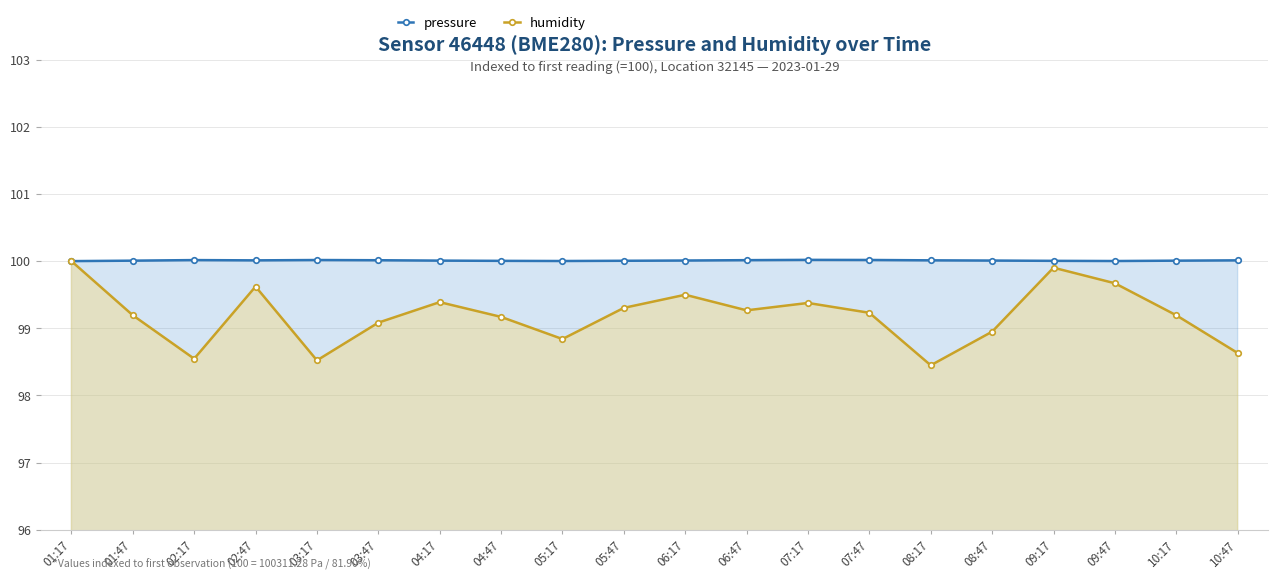

How many lines are shown in the chart?

2